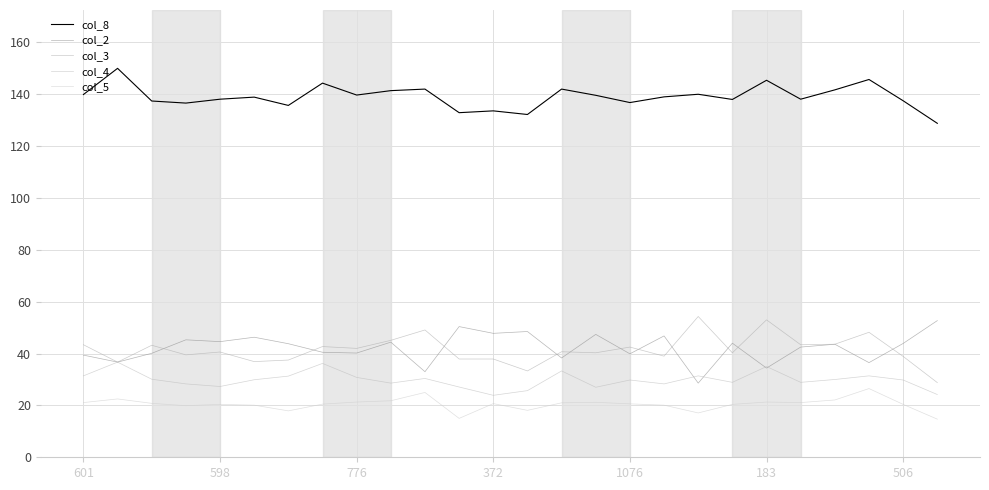

List the labels in order of col_3 value, smallest first.

25, 13, 598, 183, 506, 11, 12, 24, 17, 372, 15, 19, 1076, 14, 8, 16, 7, 776, 601, 21, 22, 9, 23, 10, 20, 18